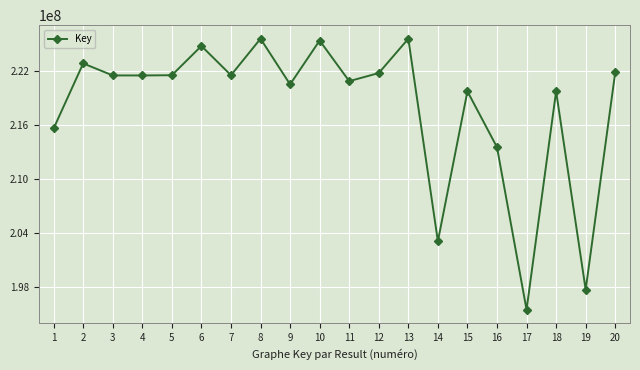

What value does the data have at 1, to the nearest 100?

215588300